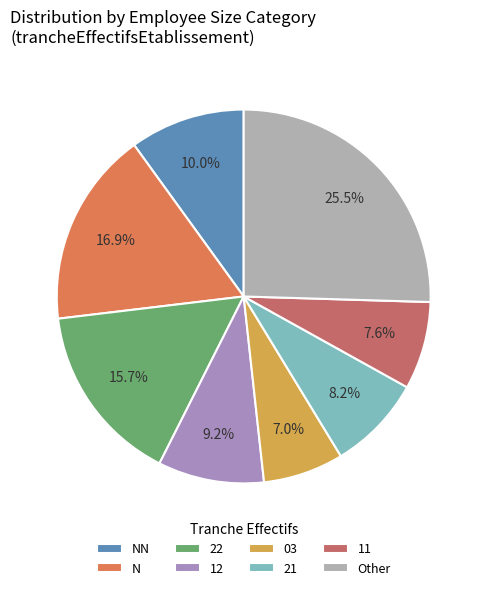

Is there any slice that represents more than half of the pie?

No